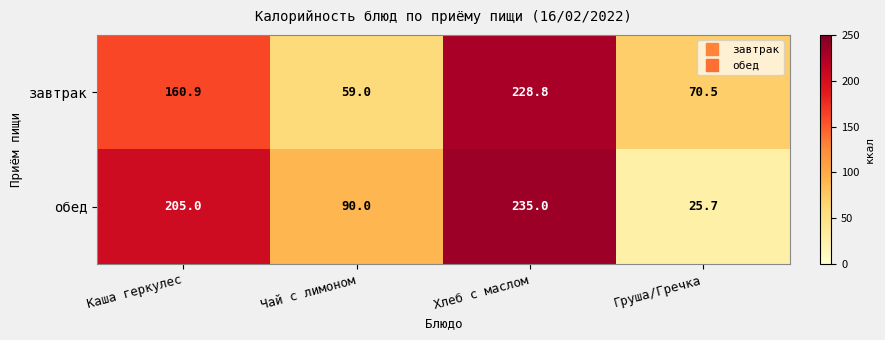

True or false: обед has a value of 35.7 at Груша/Гречка.

False